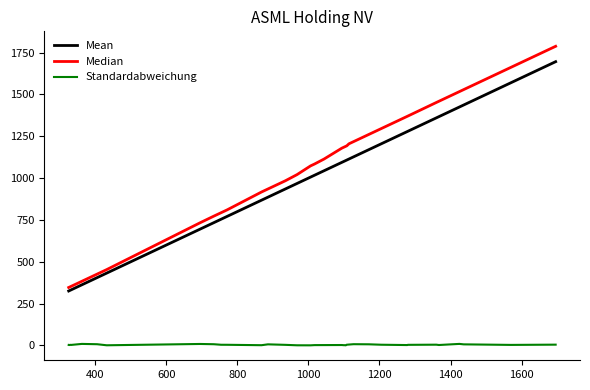

List the series in order of their peak value, lowest first.

Standardabweichung, Mean, Median